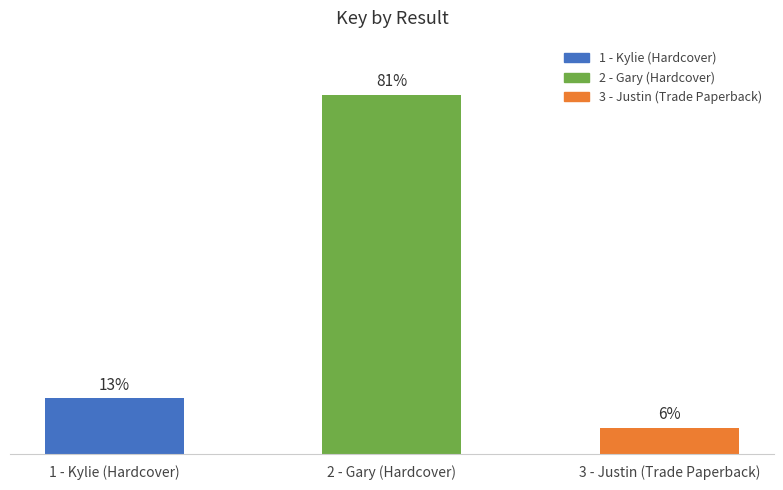

Are the bars horizontal?

No